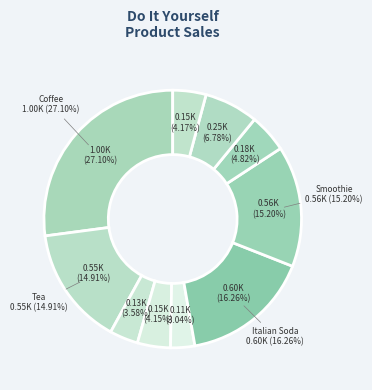

What portion of the pie excludes Brownie?

95.9%